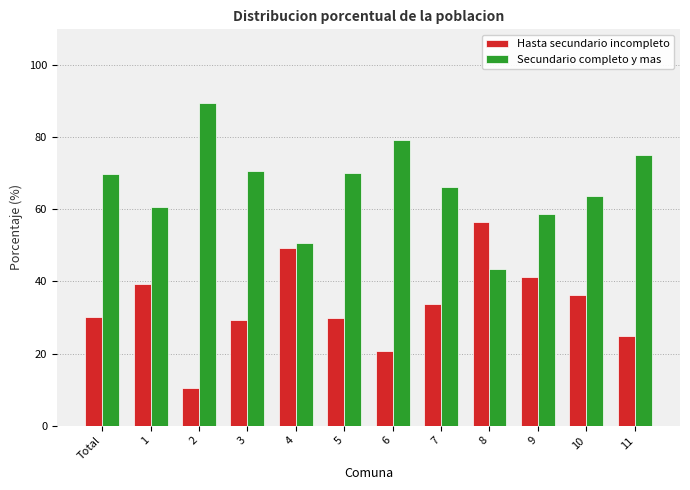

The Secundario completo y mas series shows 63.6 at 10. True or false?

True